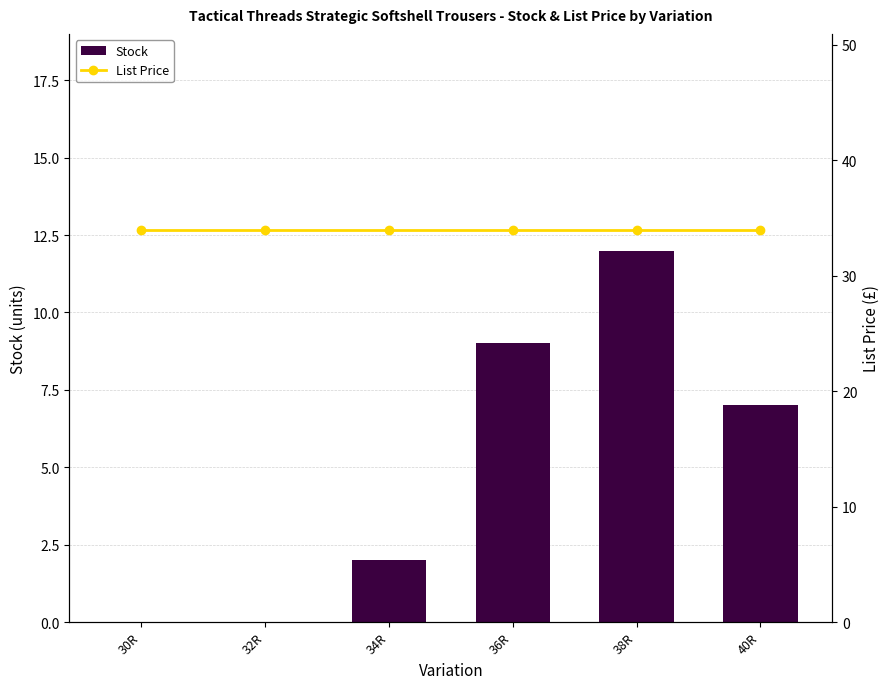

Reading left to right, what are all the values shown in this chart?

Stock: 0.0	0.0	2.0	9.0	12.0	7.0
List Price: 34.0	34.0	34.0	34.0	34.0	34.0